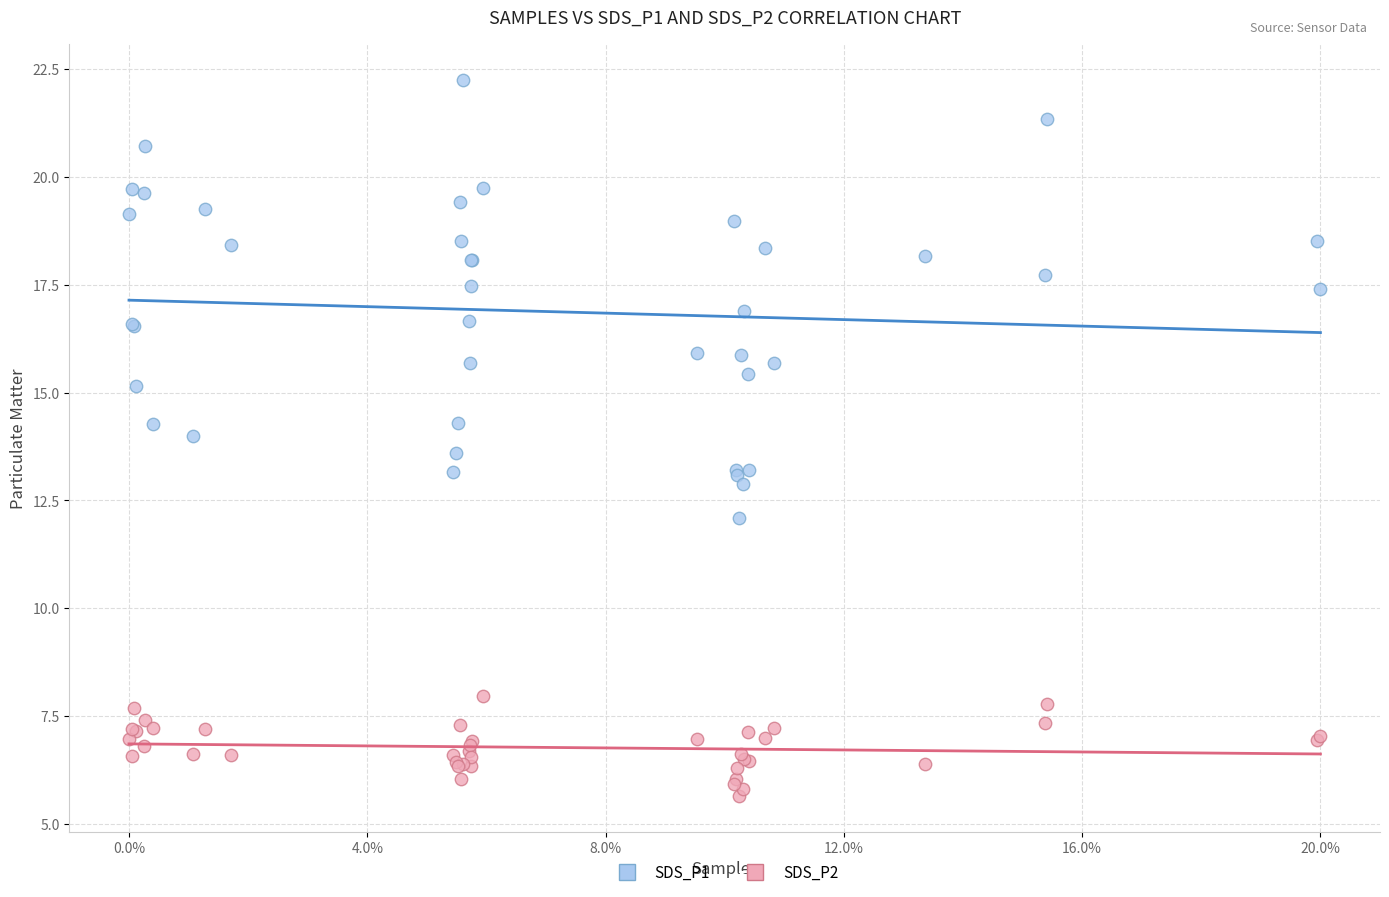

Which series has the largest Y range (max minus min)?

SDS_P1